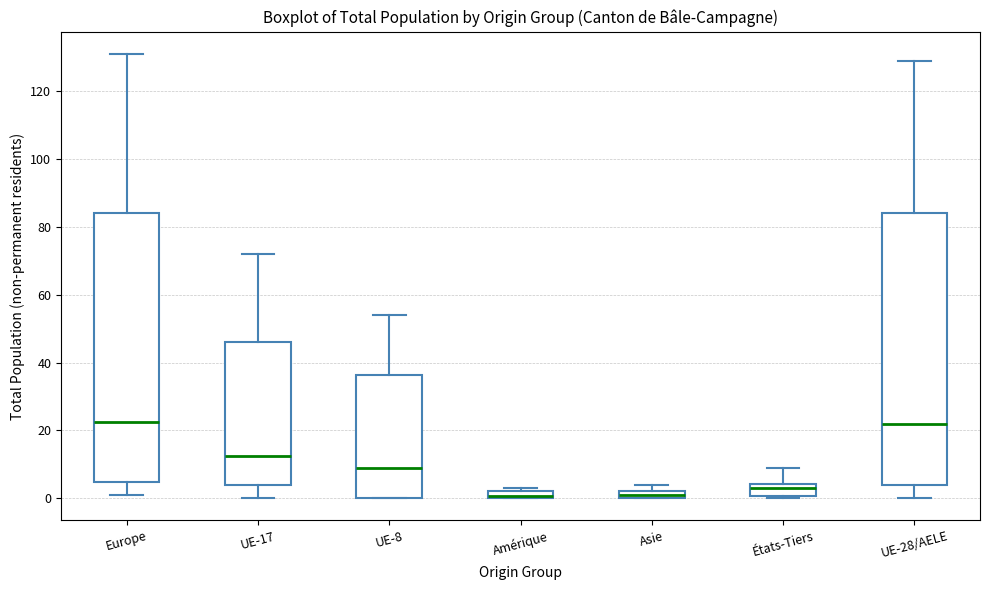

Where is the upper edge of the box for Europe on the y-axis? The values are not printed on the chart, so give them approximately, as read against the axis.

84